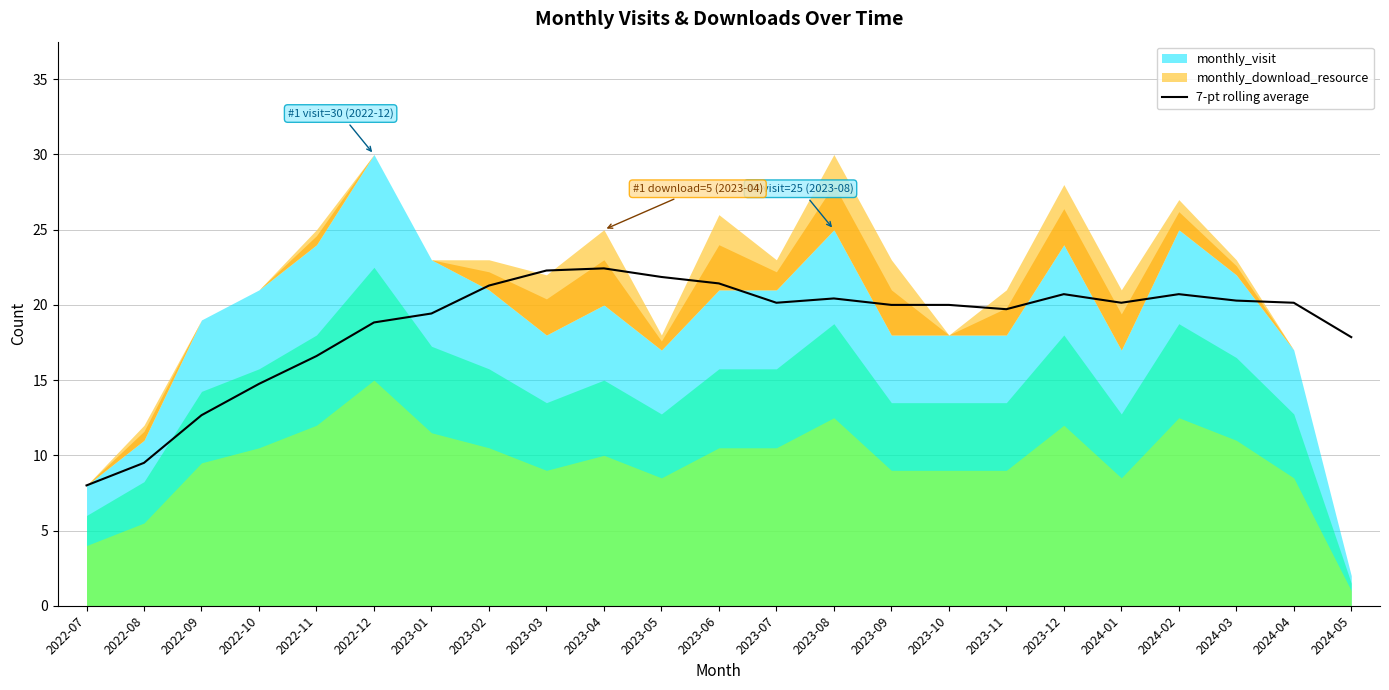

Which has a higher value, 2022-10 or 2023-09?

2023-09